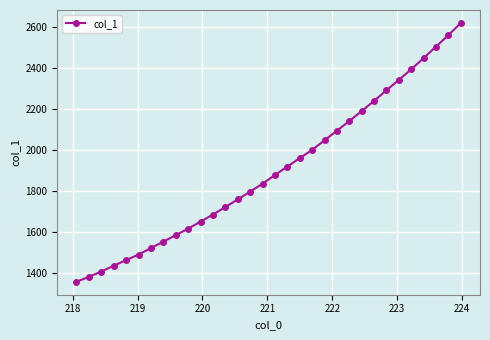

What is the maximum value shown in the chart?

2619.6